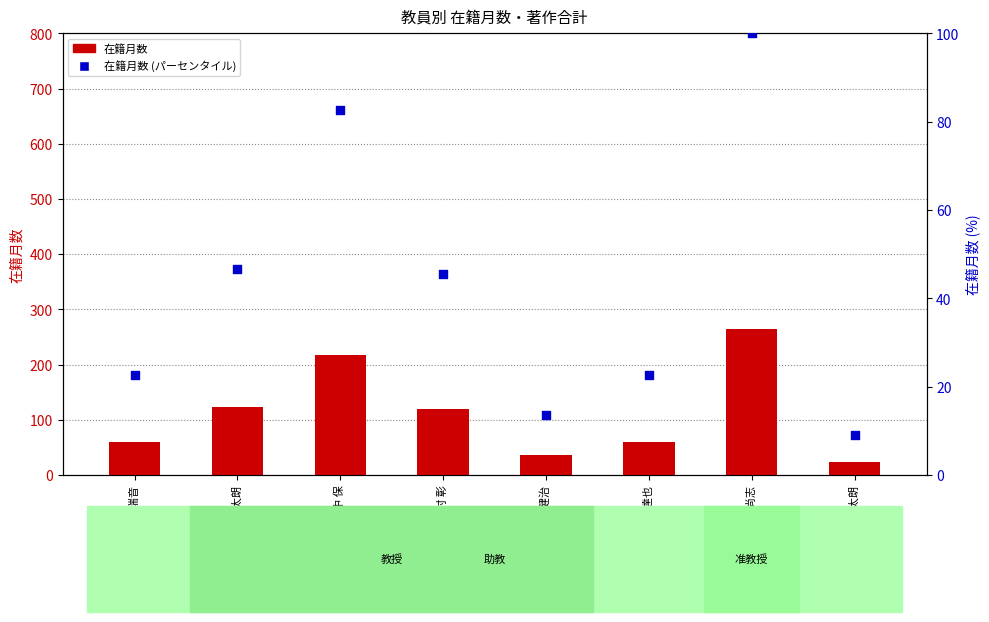

At which category is the sum across all series the highest?

山﨑 尚志